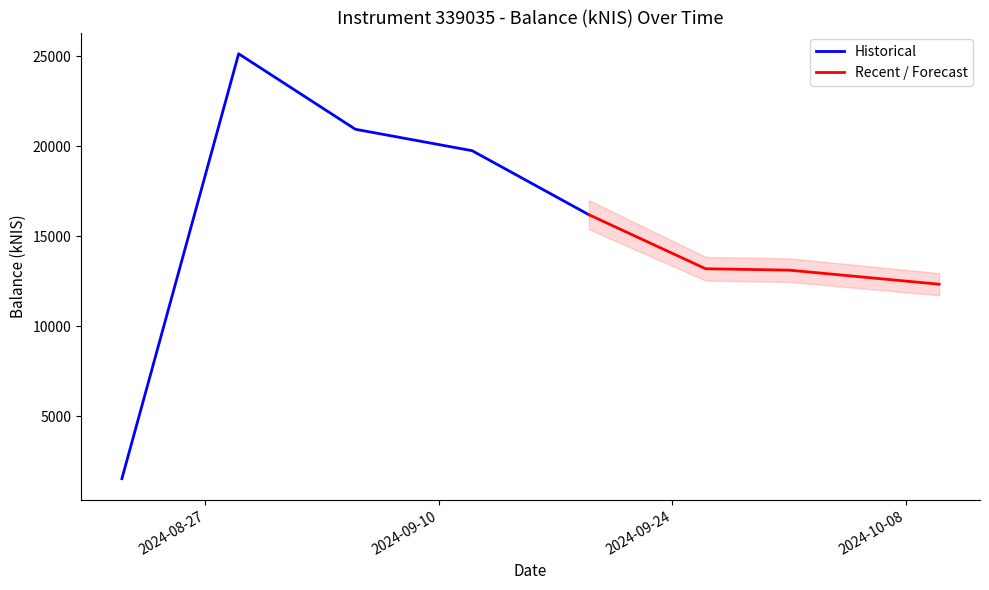

How many points are higher than both their immediate neighbors (excluding endpoints)?

1